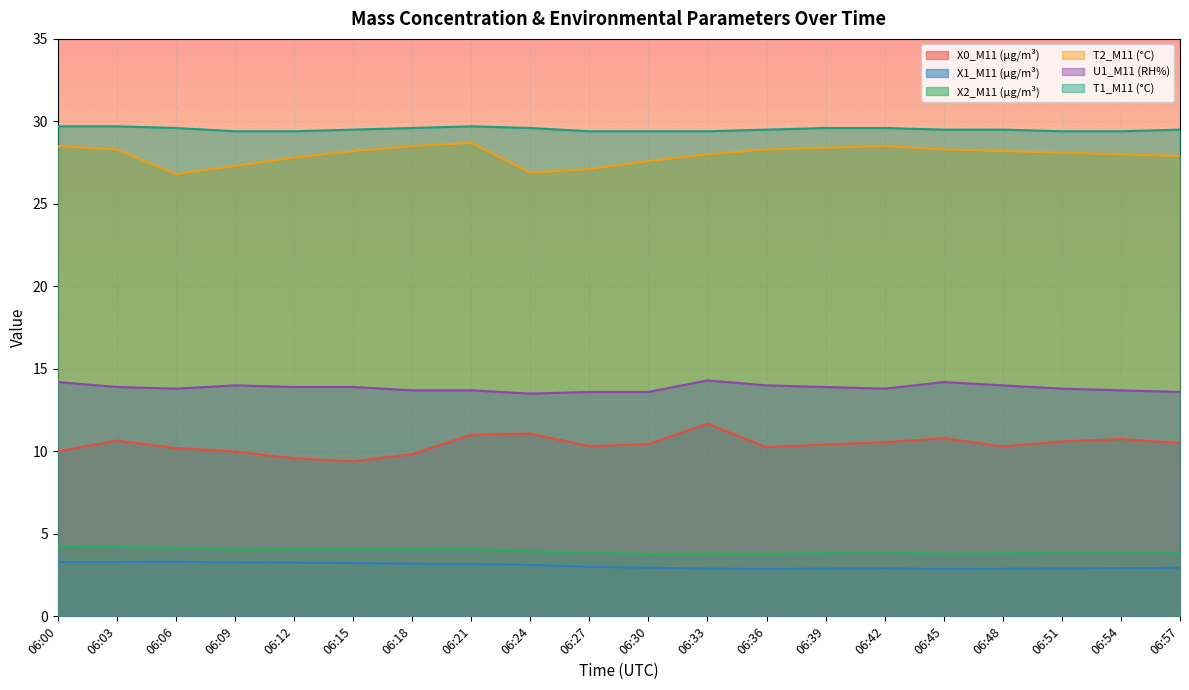

True or false: X1_M11 (μg/m³) and X0_M11 (μg/m³) intersect in this chart.

False